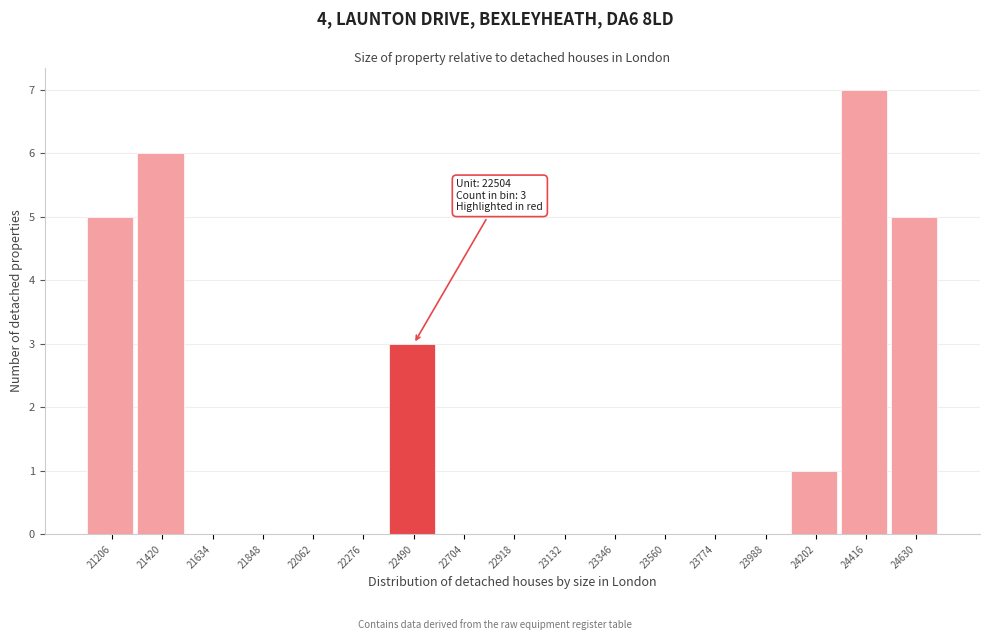

Reading left to right, what are all the values shown in this chart?

21206=5	21420=6	21634=0	21848=0	22062=0	22276=0	22490=3	22704=0	22918=0	23132=0	23346=0	23560=0	23774=0	23988=0	24202=1	24416=7	24630=5